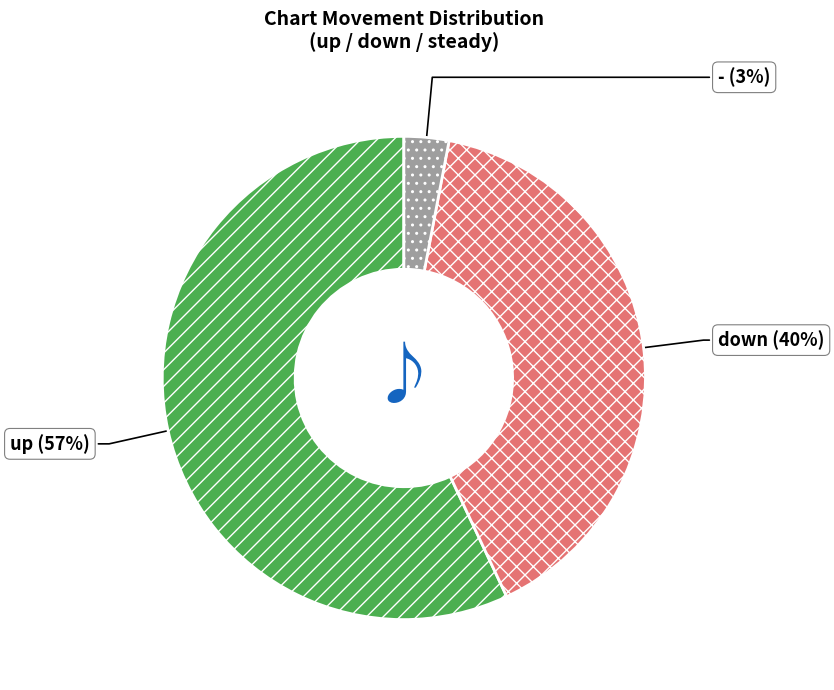

To the nearest percent, what is the average slice percentage?

33%